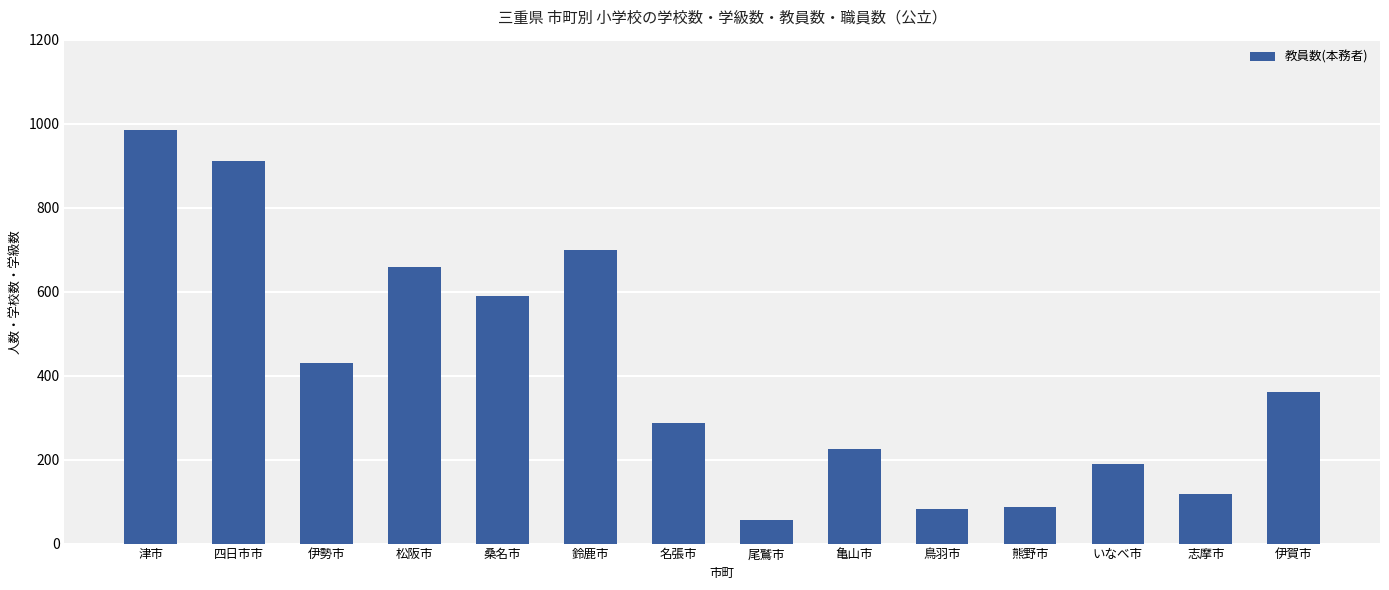

Which has a higher value, 鳥羽市 or 鈴鹿市?

鈴鹿市